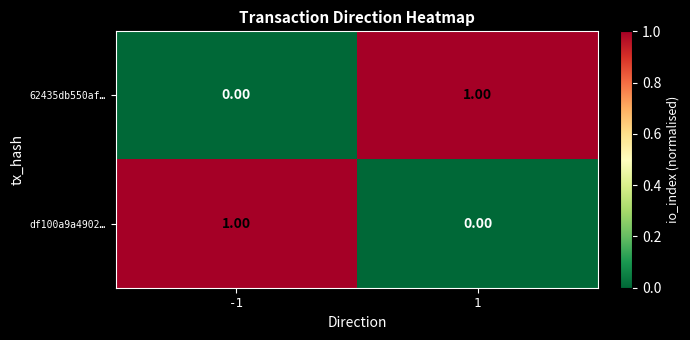

Rank the categories by df100a9a4902… value from highest to lowest.

-1, 1